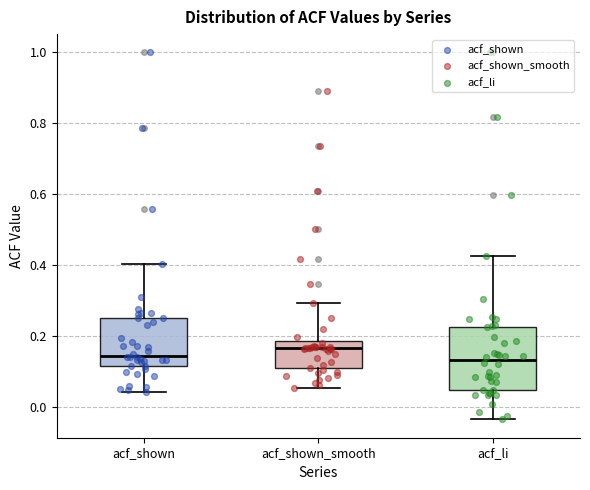

Which box is the tallest, from its lower edge to its upper edge?

acf_li